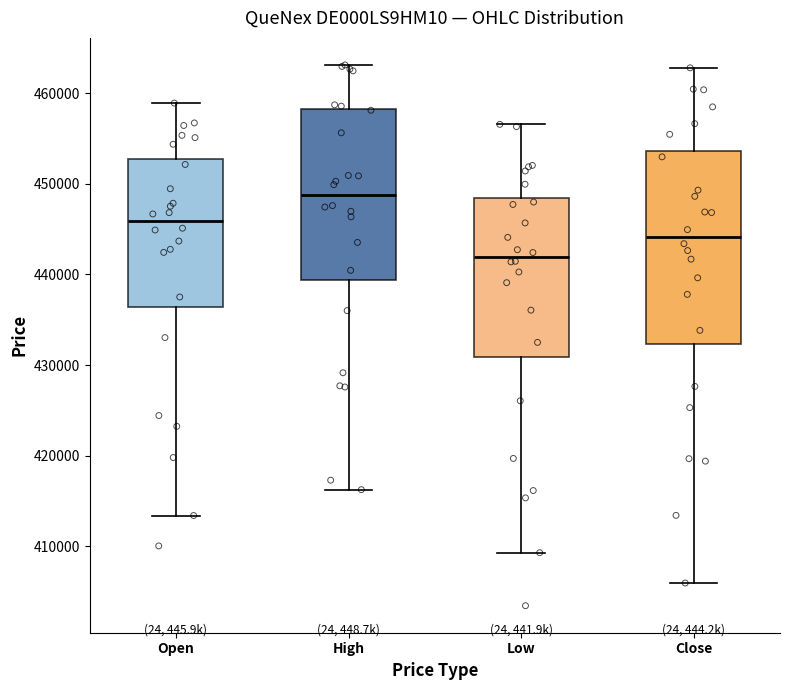

Which box's median line is the highest?

High